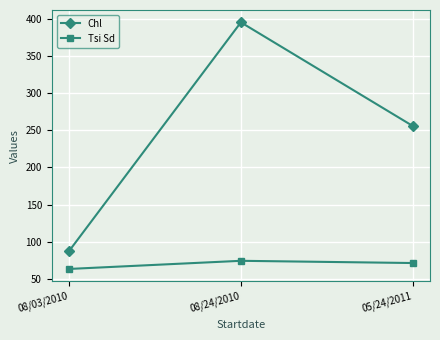

Count the Tsi Sd values in the range 63 to 74.

3